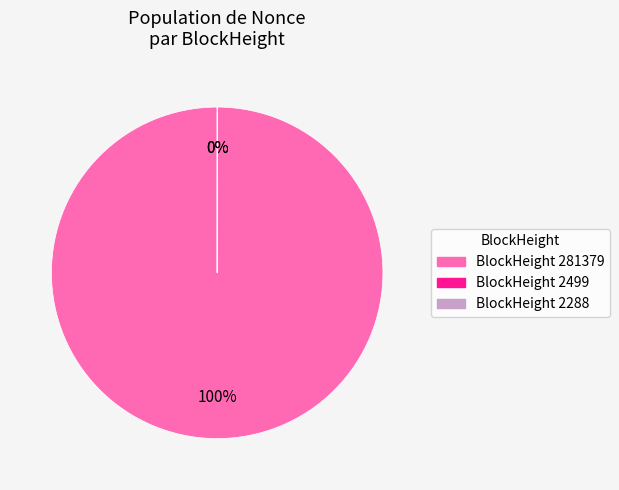

What is the largest slice in the pie chart?

281379